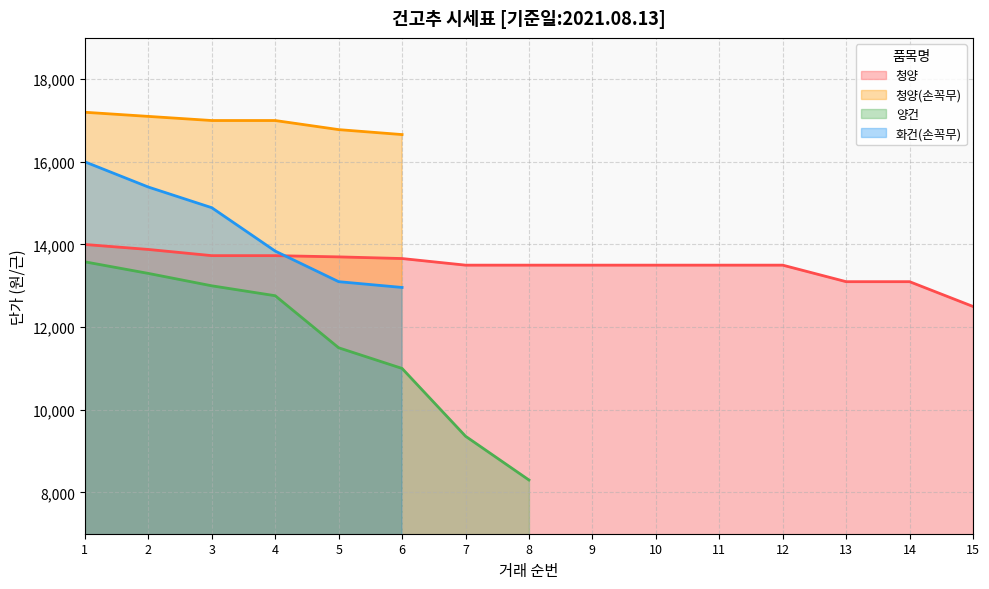

The 화건(손꼭무) series shows 0 at 12. True or false?

True